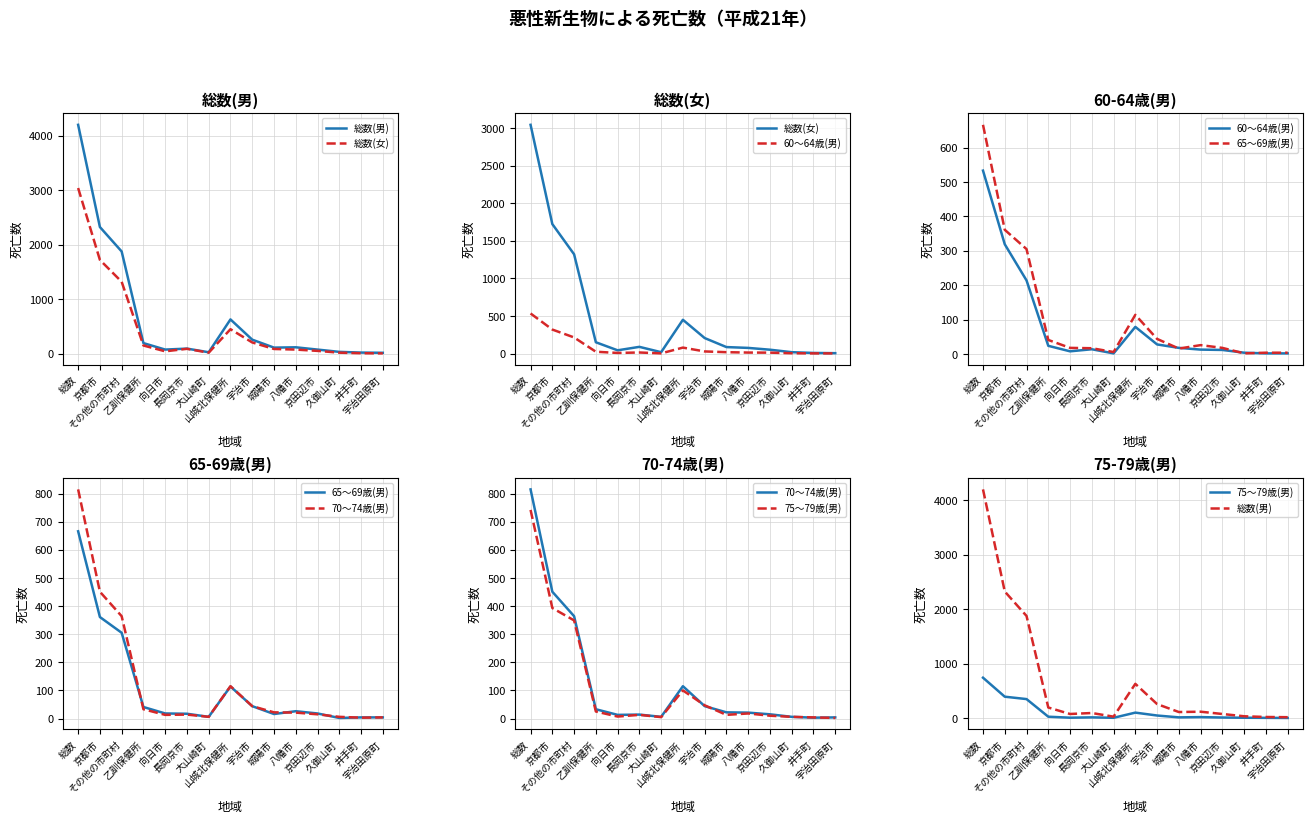

How many values in the 総数(男) series exceed 111?

7